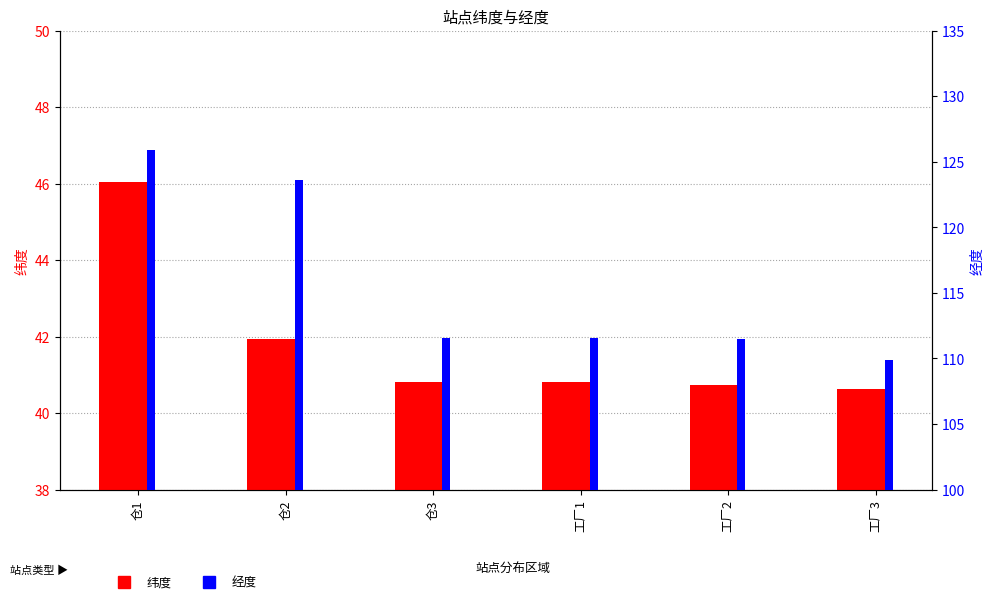

At which label is 纬度 closest to 43?

仓2